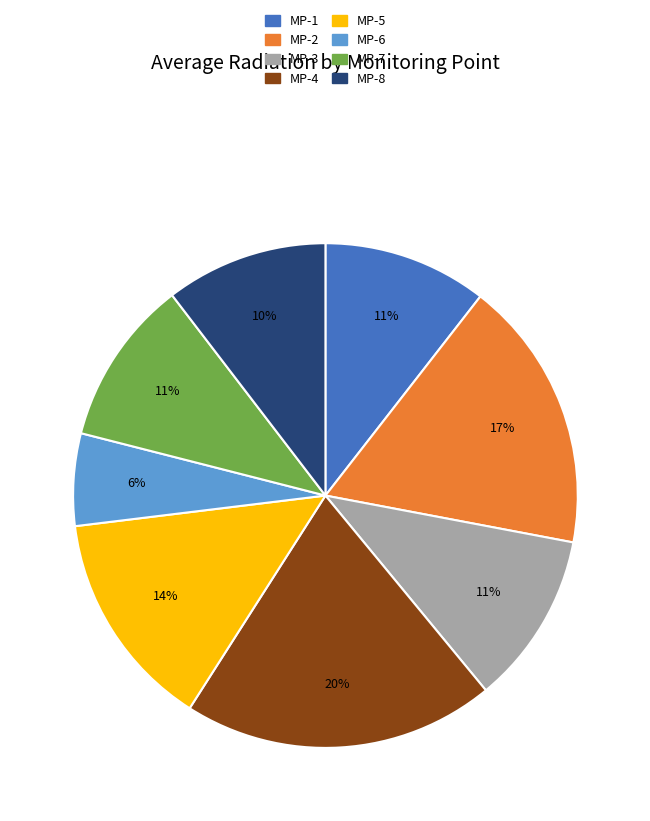

How many segments does this pie chart have?

8